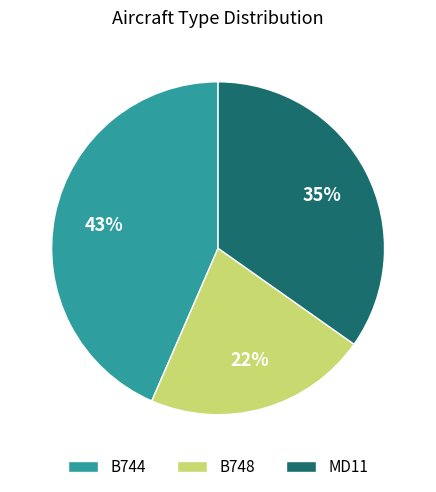

Rank the categories by value from lowest to highest.

B748, MD11, B744